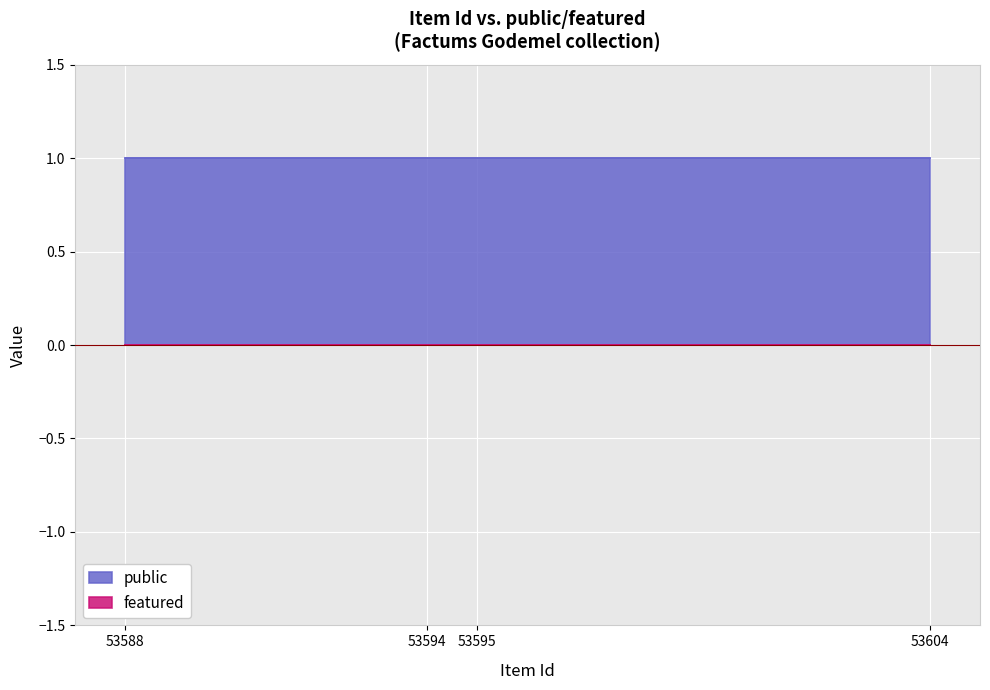

True or false: public and featured intersect in this chart.

False